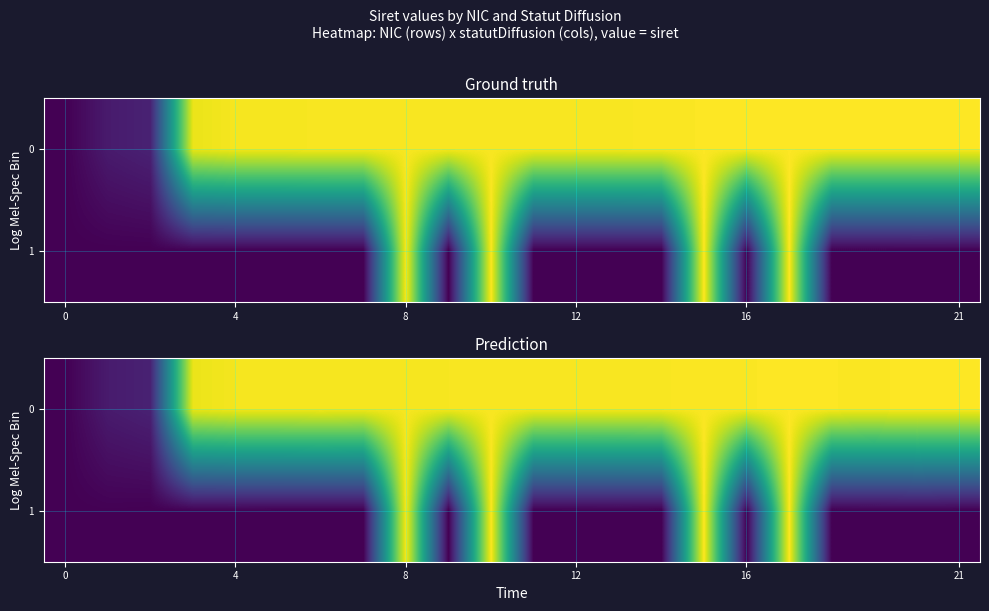

What is the difference between the maximum and minimum values in the 0 series?

30.2